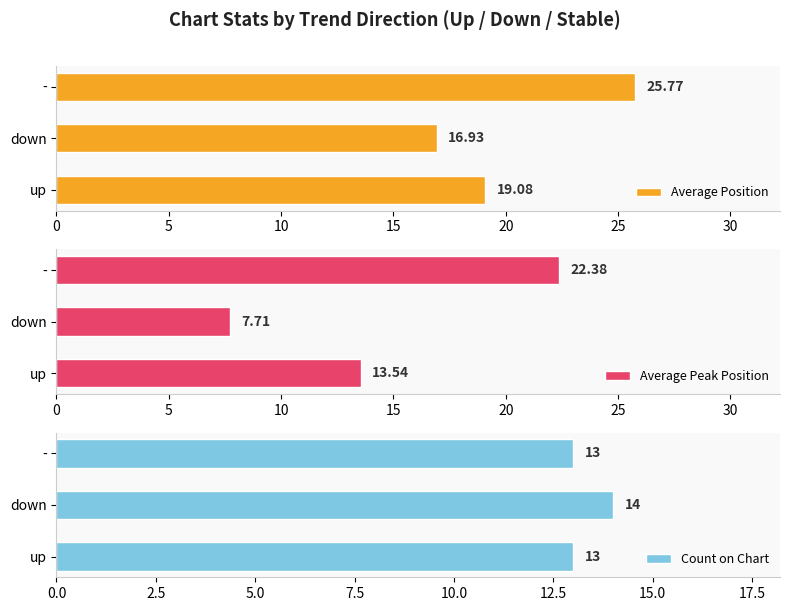

What are all the series names shown in the legend?

Average Position, Average Peak Position, Count on Chart